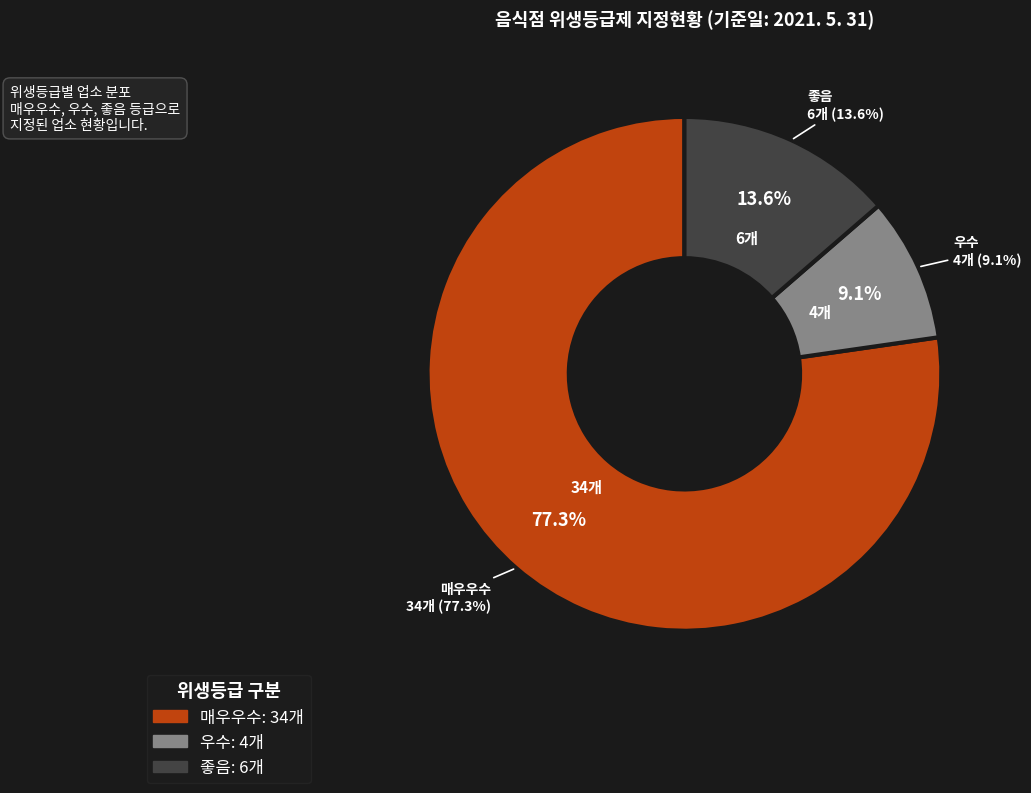

Which category has the smallest portion of the pie?

우수